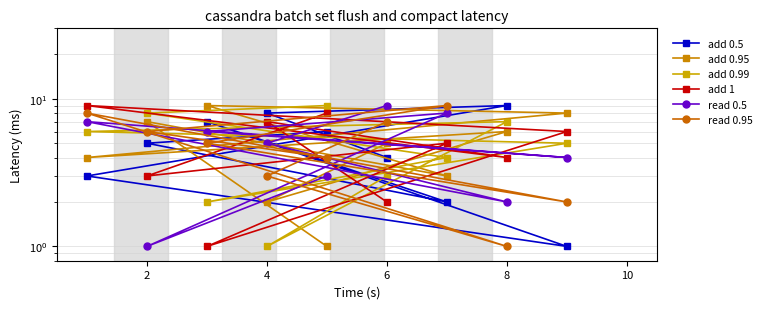

What is the label of the 5th point from the right?

8